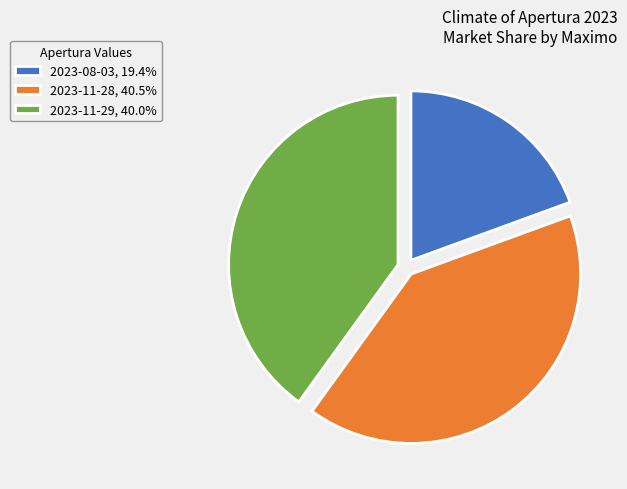

Combined, do 2023-08-03, 19.4% and 2023-11-29, 40.0% account for over 50%?

Yes